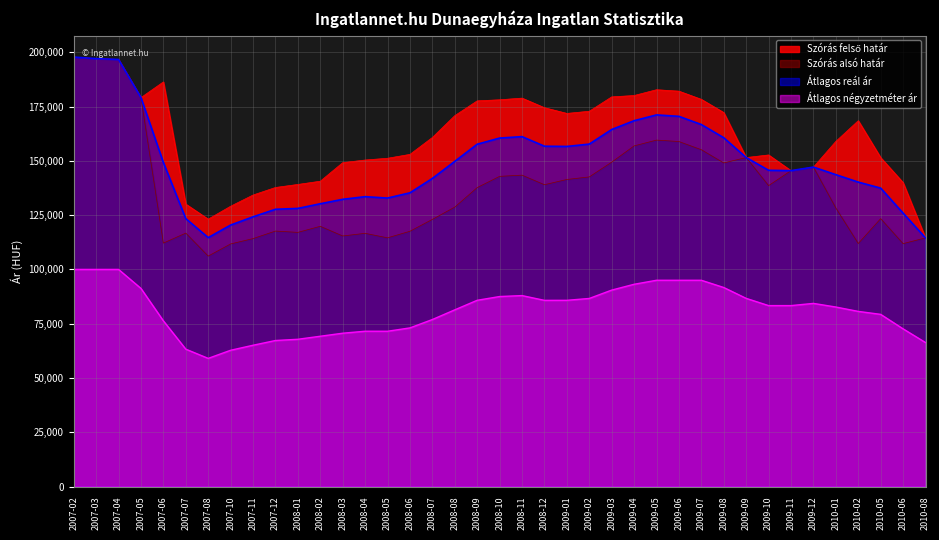

At which label is Átlagos négyzetméter ár closest to 79512?

2010-05